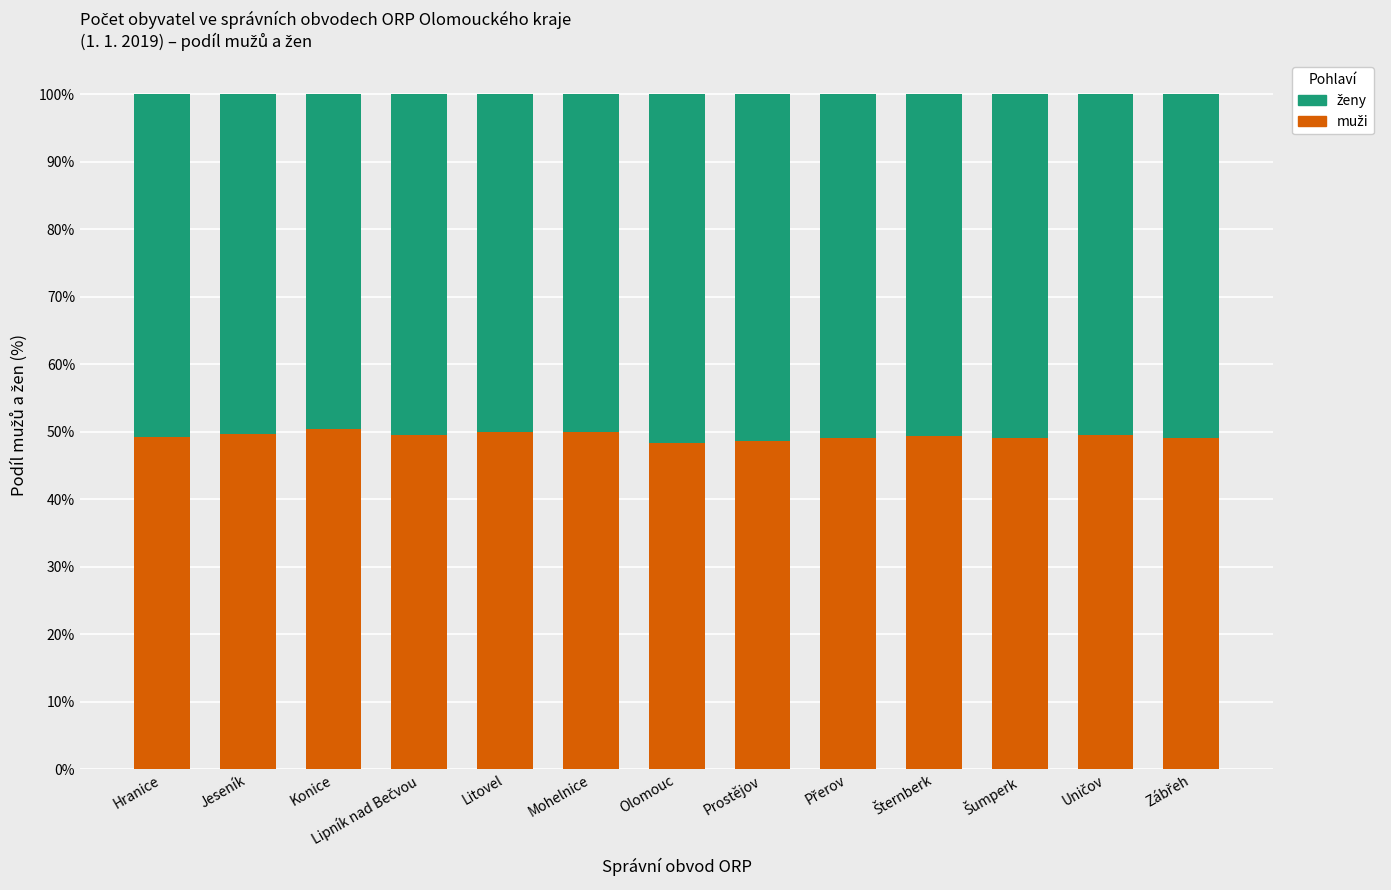

How many categories are shown in the chart?

13